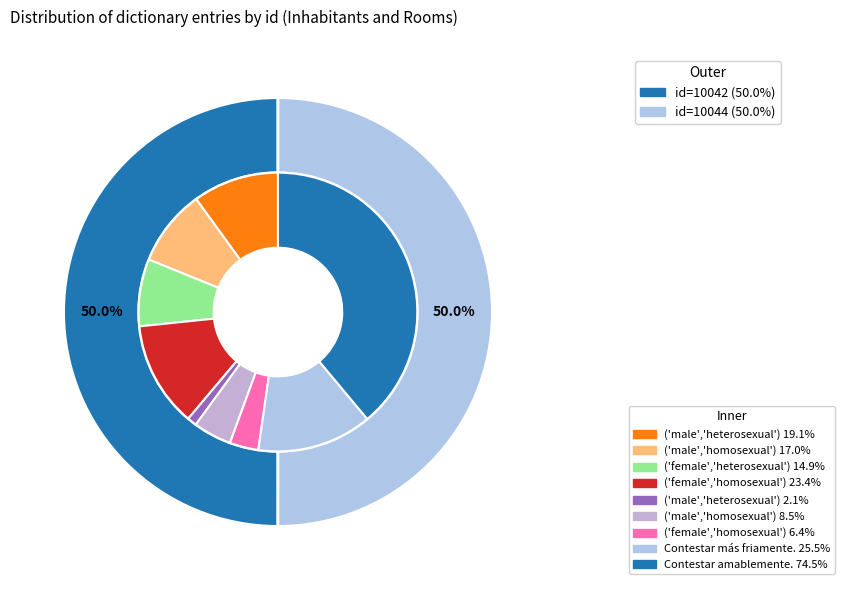

To the nearest percent, what is the average slice percentage?

50%